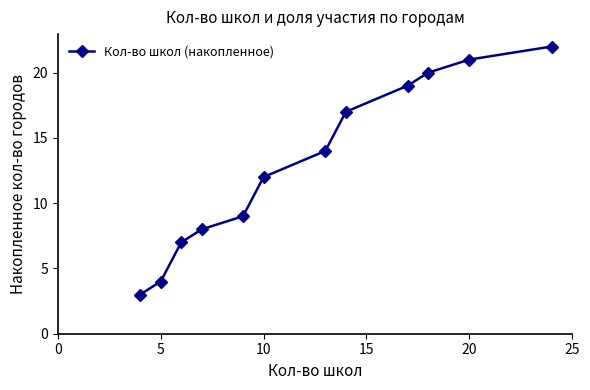

What is the value of the 5th point from the left?

9